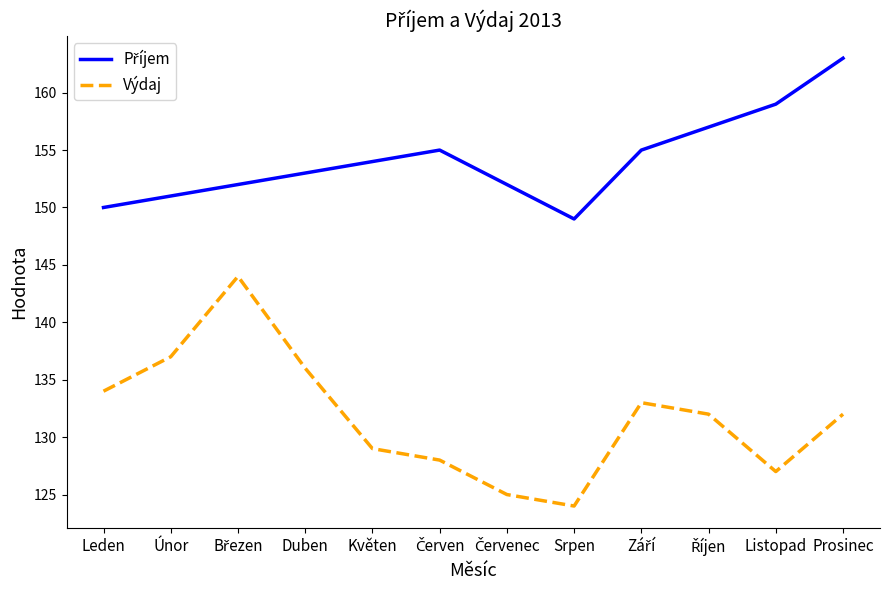

Is it true that Výdaj equals 70 at Srpen?

False